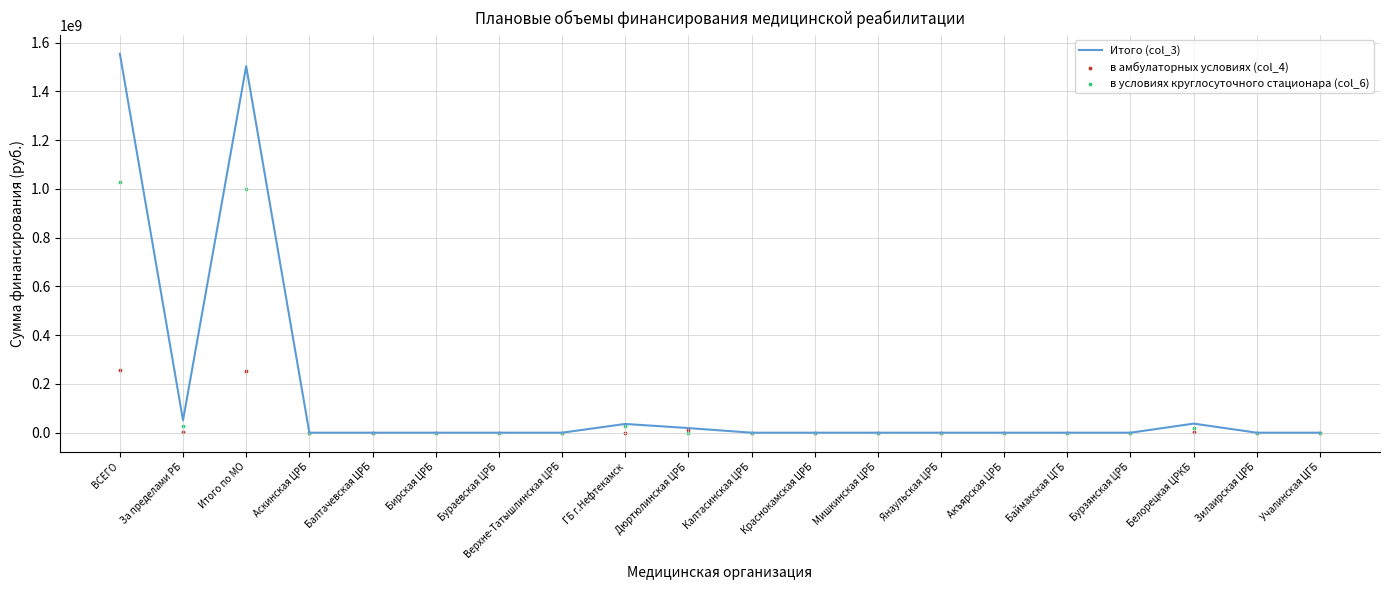

Is the value of в амбулаторных условиях (col_4) at Верхне-Татышлинская ЦРБ greater than the value of в условиях круглосуточного стационара (col_6) at ВСЕГО?

No